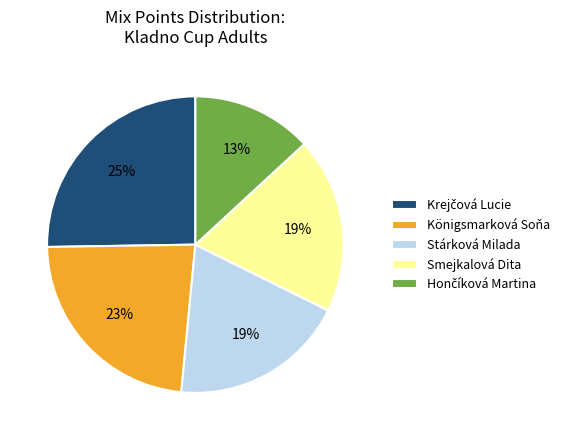

Count the number of slices in the pie.

5